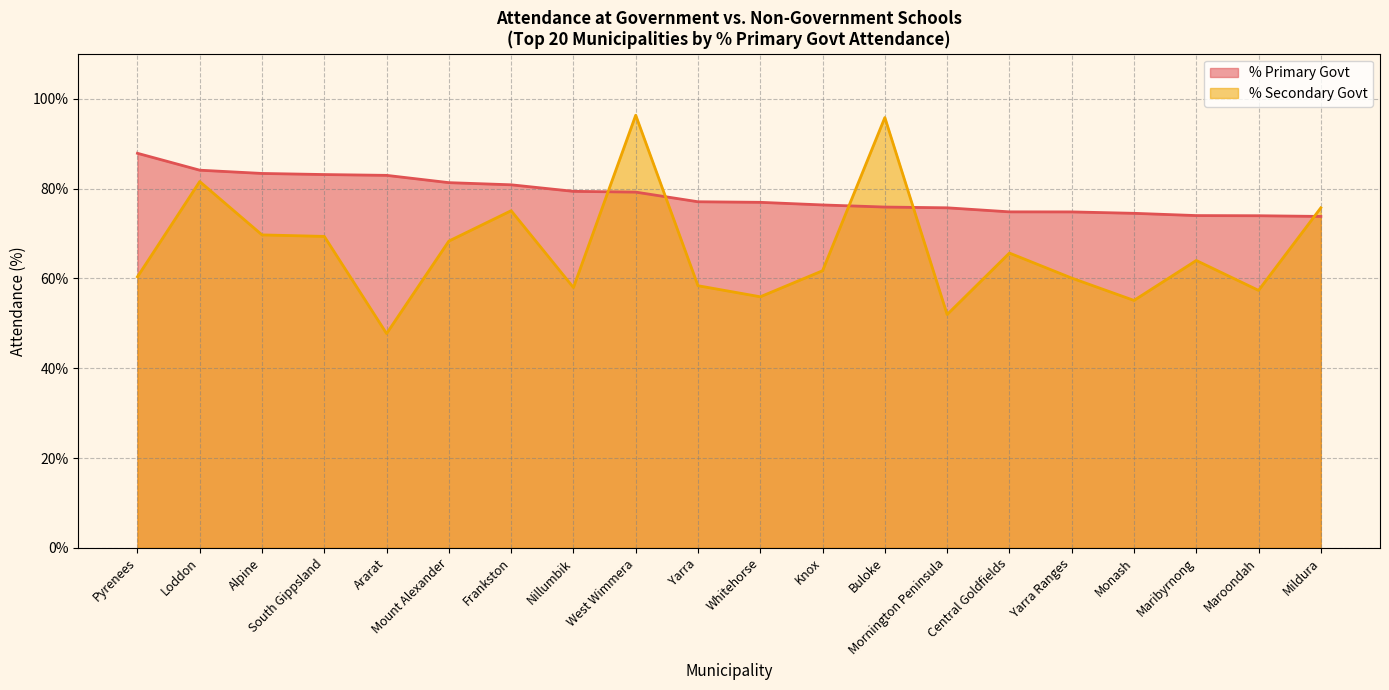

What is the difference between the maximum and second lowest values in the % Secondary Govt (line) series?

44.4